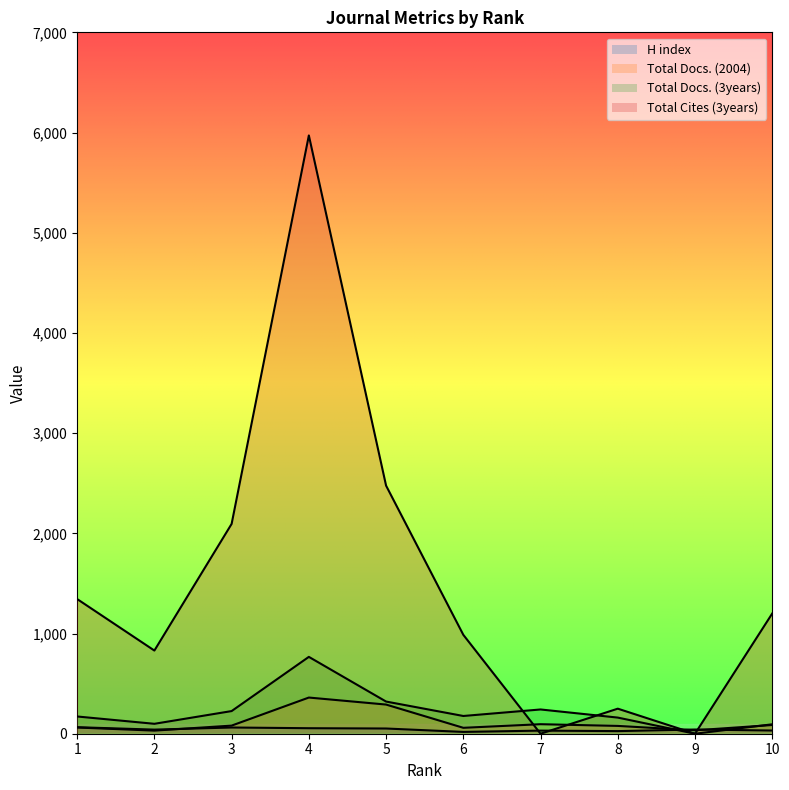

How many interior local peaks does the Total Docs. (3years) series have?

2